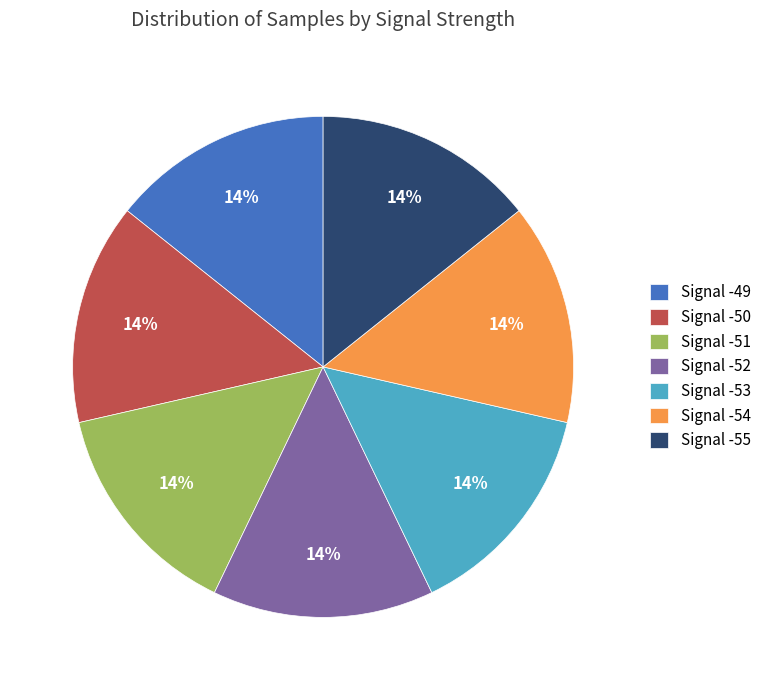

Count the number of slices in the pie.

7